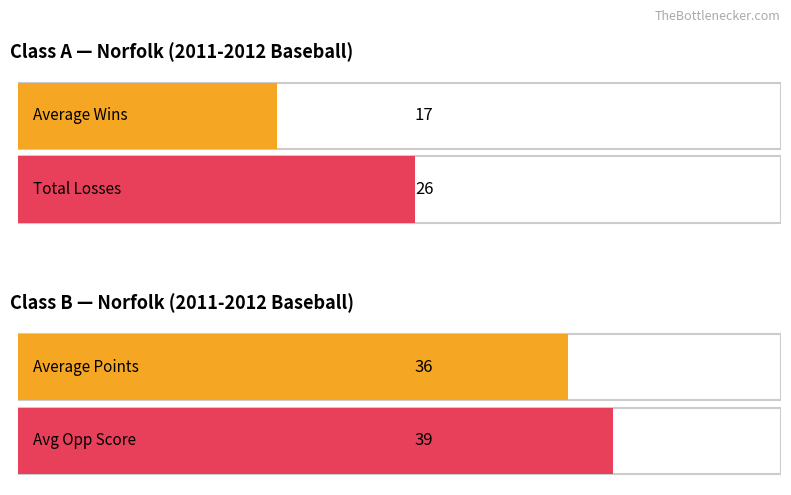

Between 2 and 1, which is larger?

2